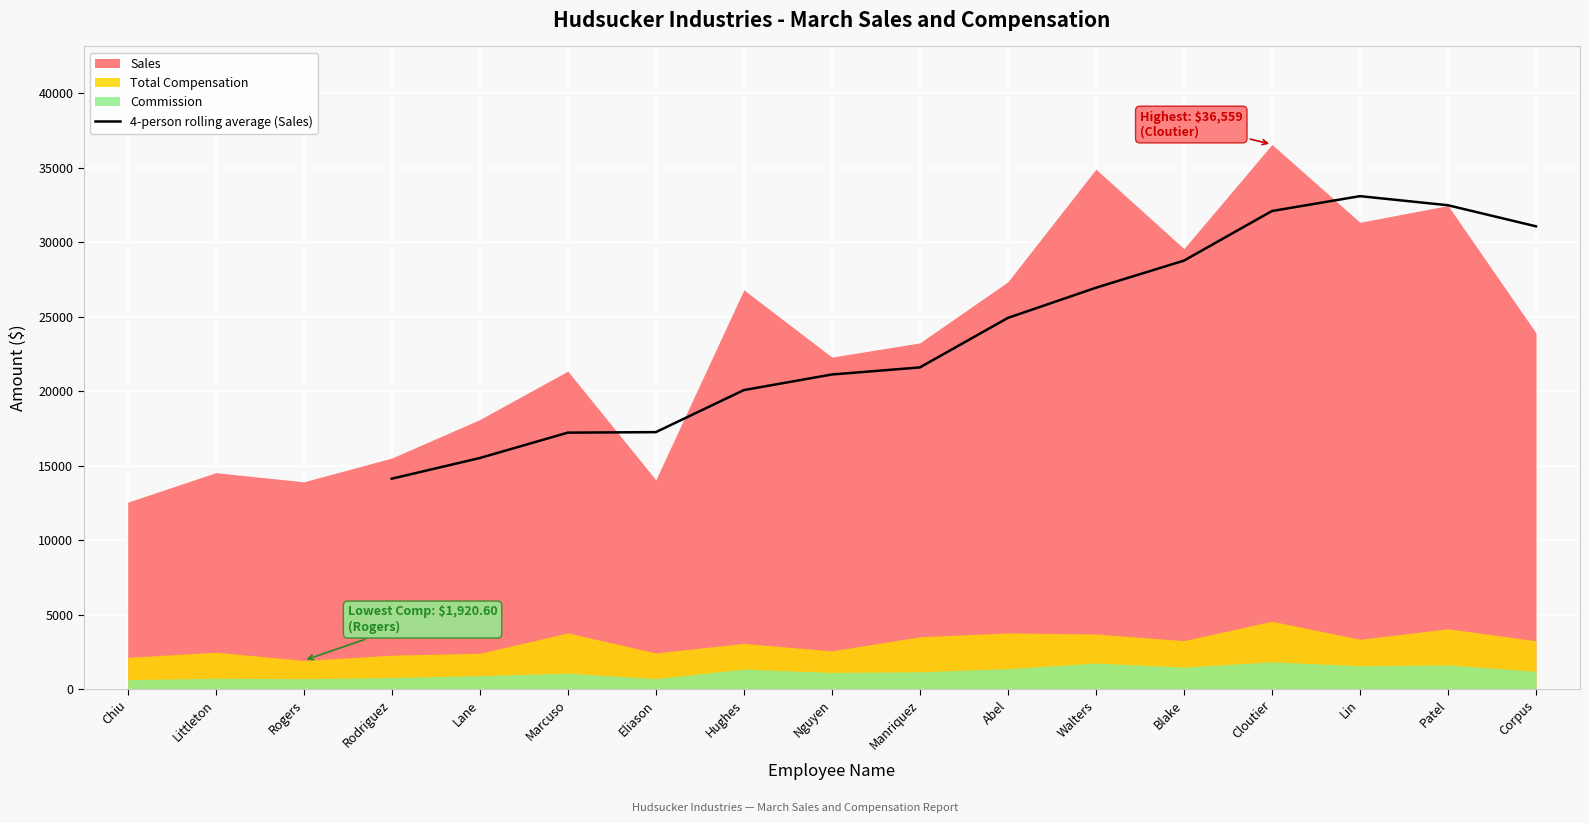

The 4-person rolling average (Sales) series shows 33089.5 at Lin. True or false?

True